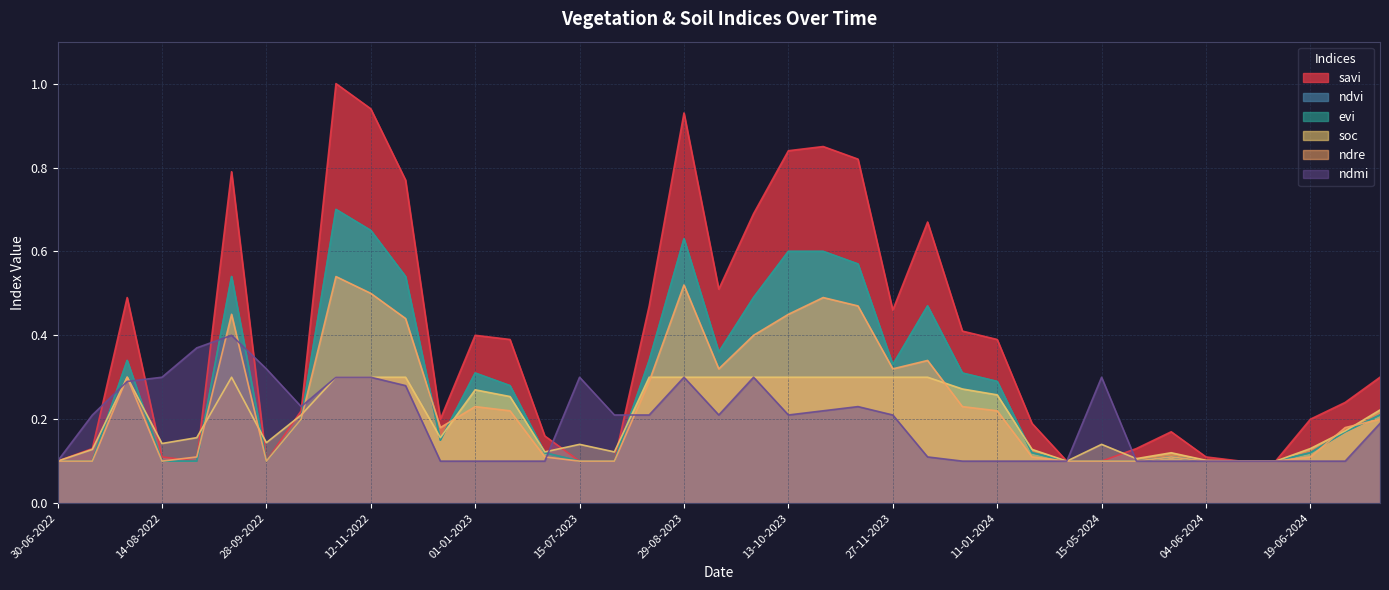

Count the ndre values in the range 0 to 1.

39